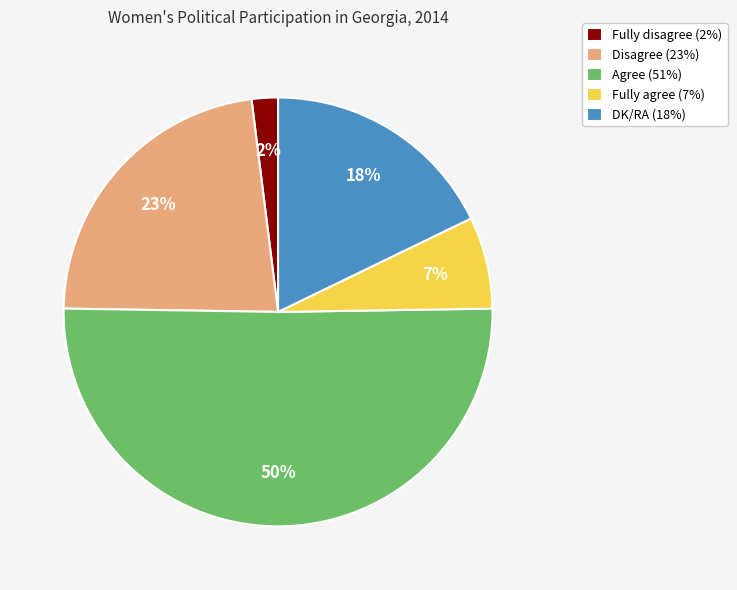

The Disagree slice represents 11% of the pie. True or false?

False